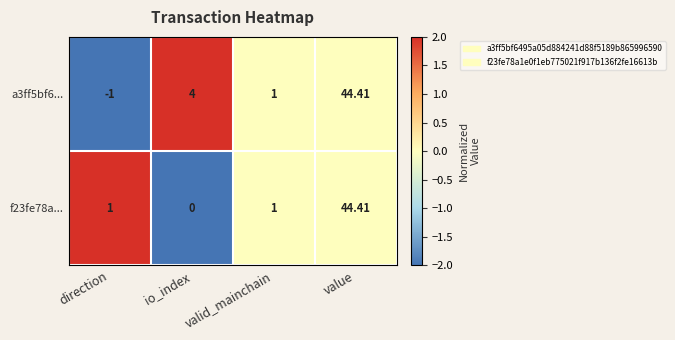

At which category is the sum across all series the highest?

value